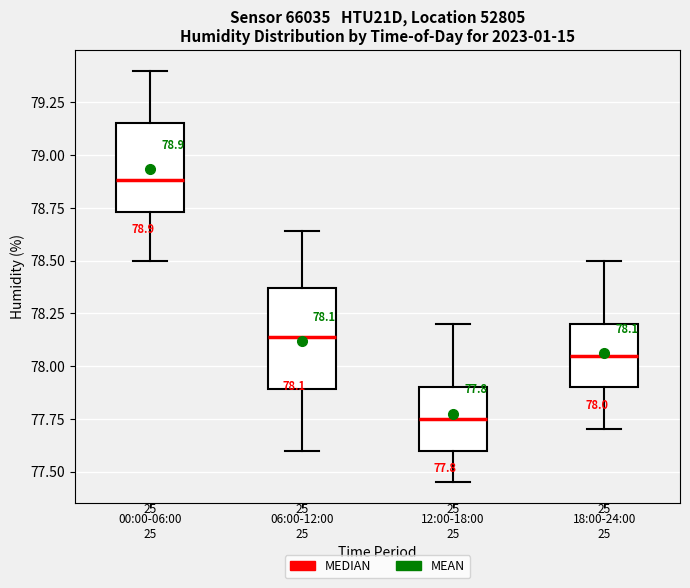

Which box is the tallest, from its lower edge to its upper edge?

06:00-12:00 25